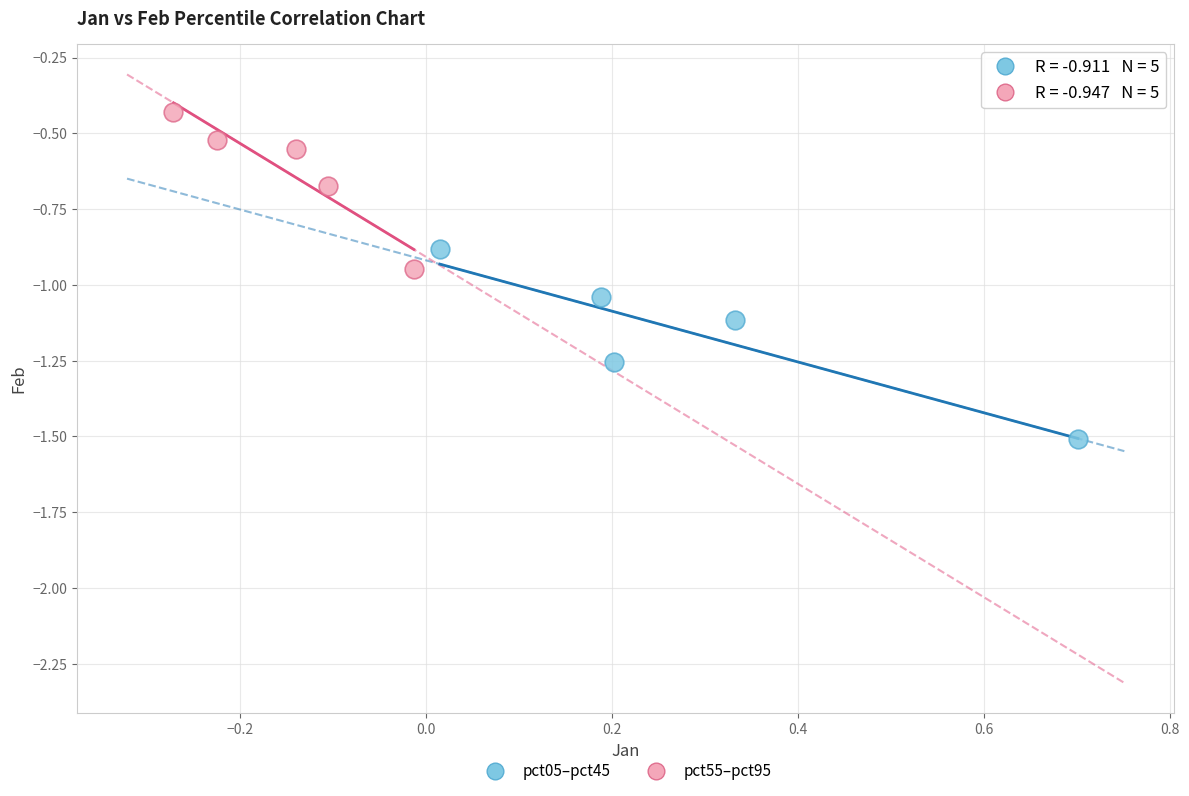

Which series contains the highest Y value?

pct55–pct95